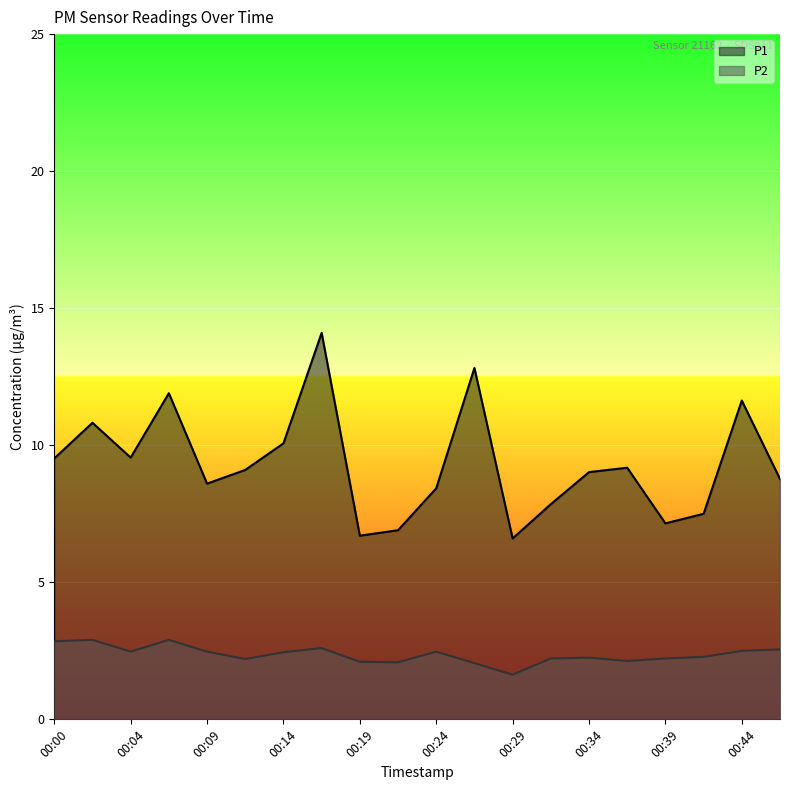

What is the smallest value displayed?

1.6